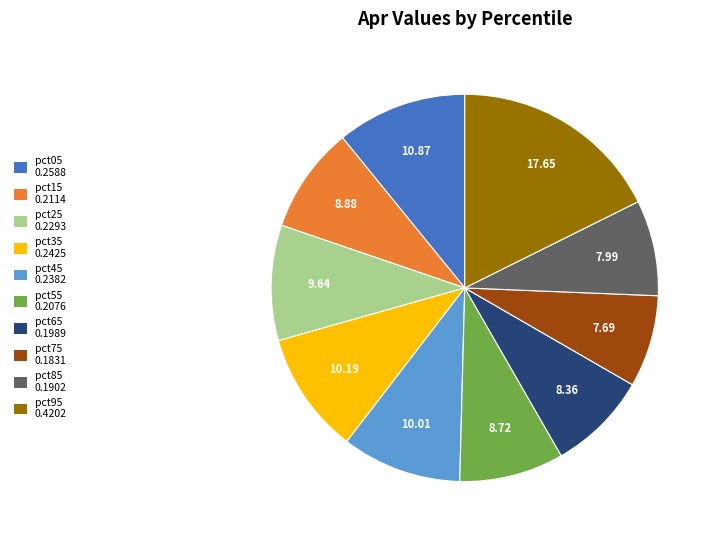

Does pct25 represent more than half of the total?

No